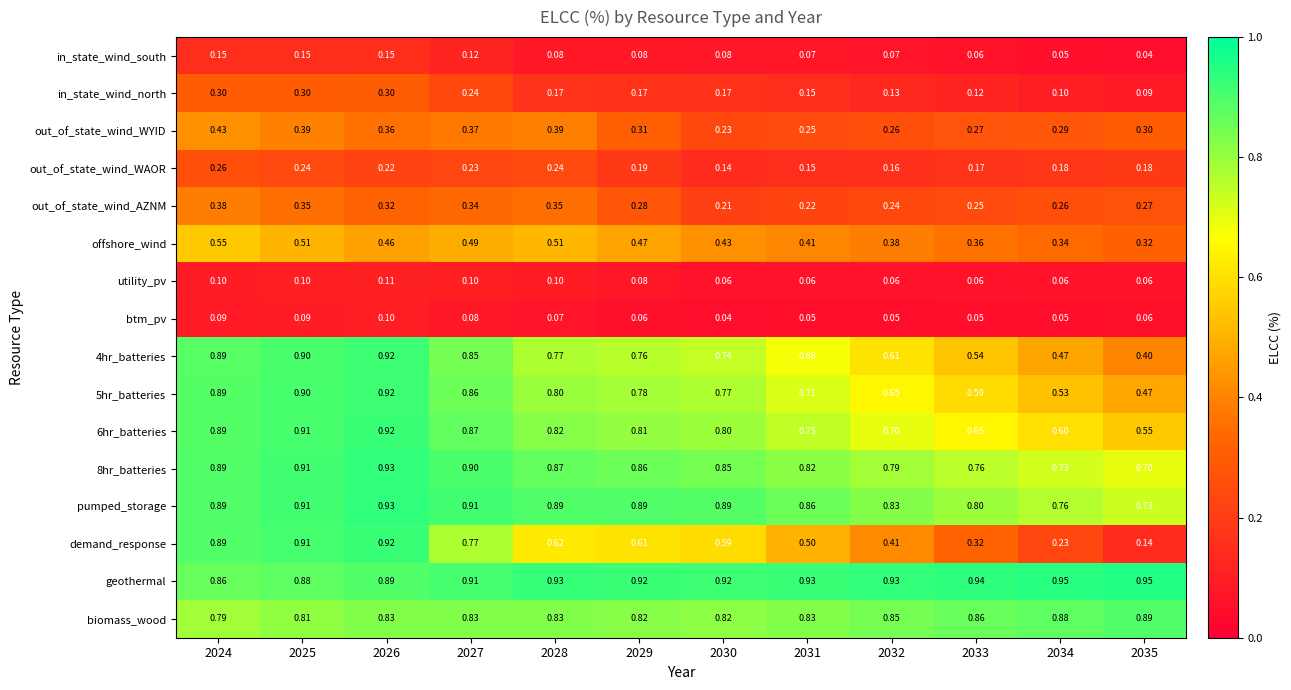

Which series has the largest range (max minus min)?

demand_response